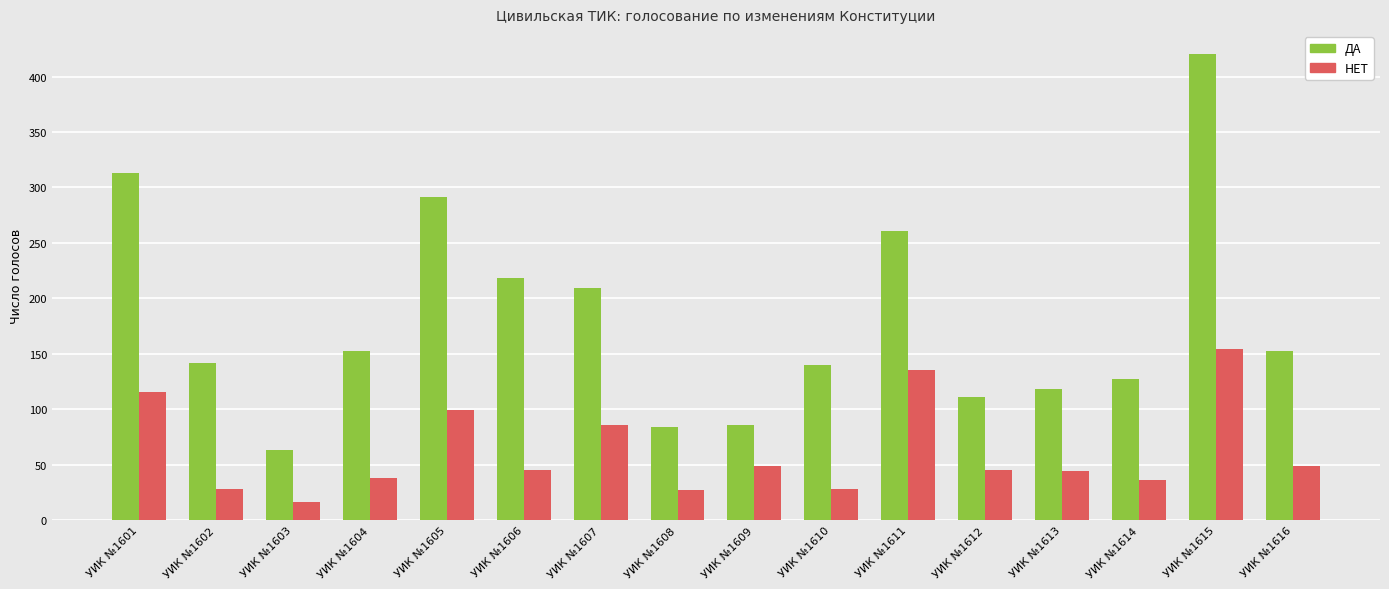

What is the maximum value shown in the chart?

420